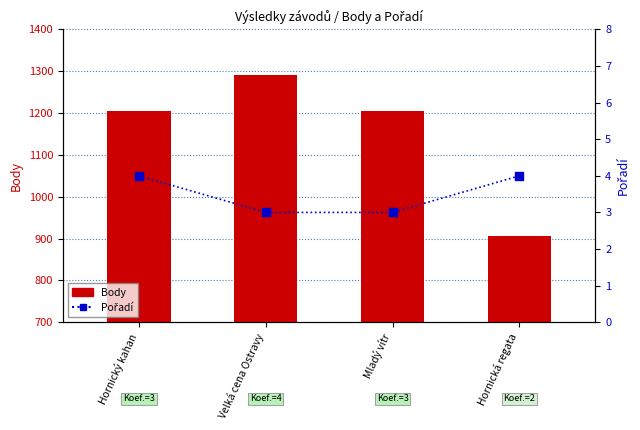

Which series contains the highest Y value?

Body